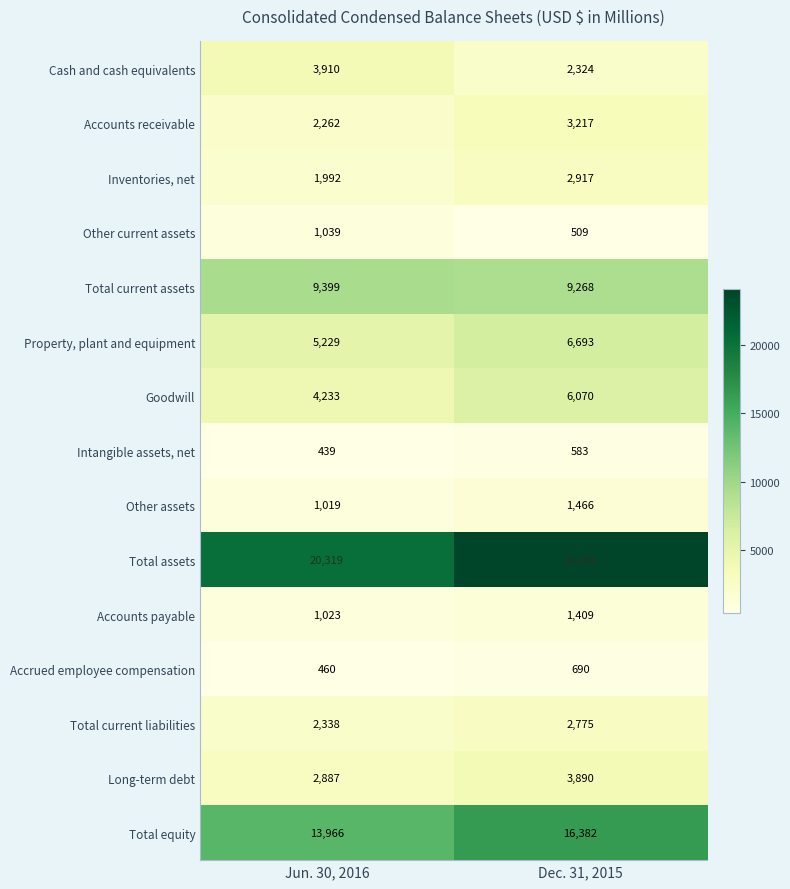

What is the spread (max minus min) of values at Dec. 31, 2015?

23571